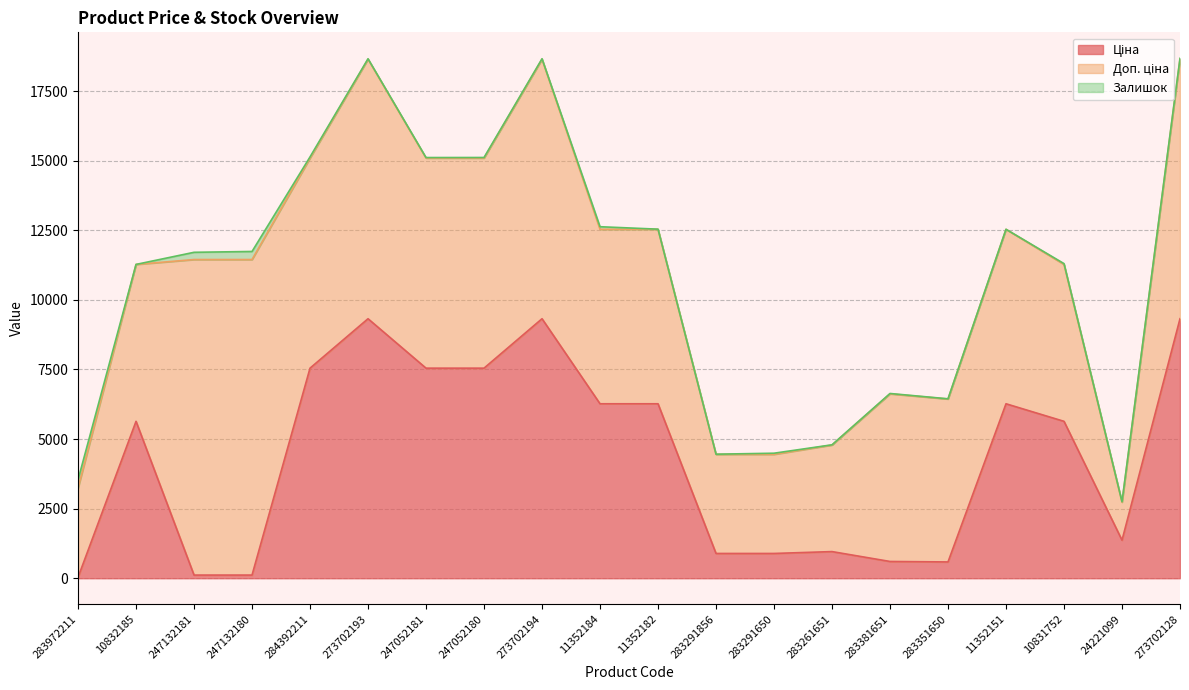

Which series has the largest total across all categories?

Доп. ціна